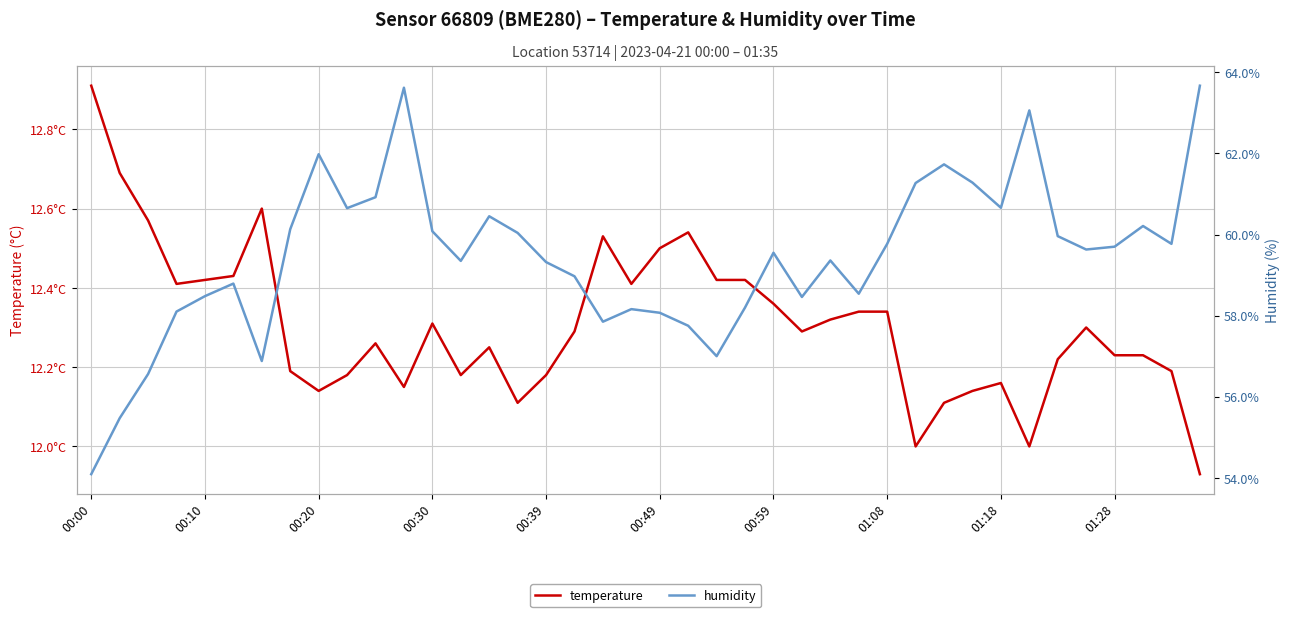

Which category has the highest value in the humidity series?

39